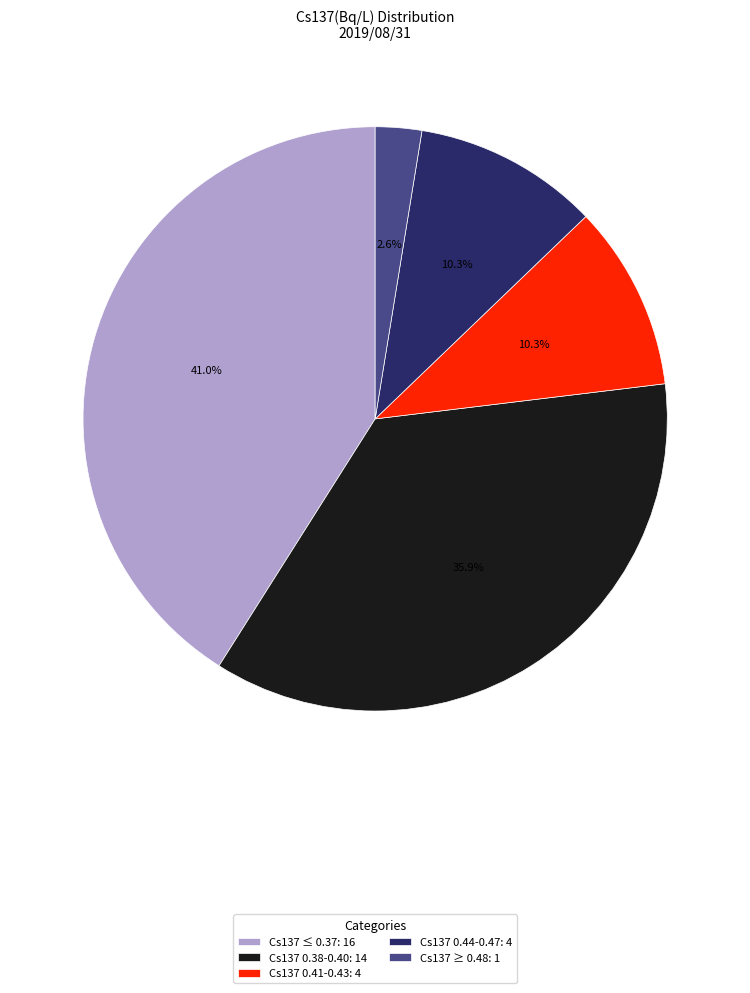

How many slices are in this pie chart?

5